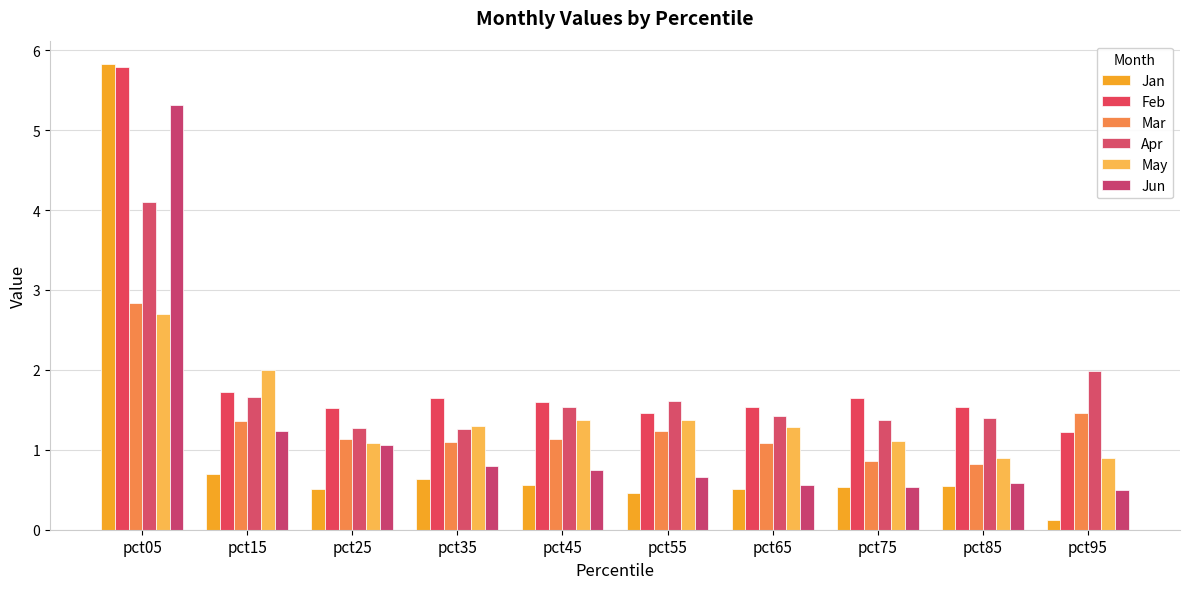

Reading left to right, extract all data points from this chart.

Jan: 5.8	0.7	0.5	0.6	0.6	0.5	0.5	0.5	0.6	0.1
Feb: 5.8	1.7	1.5	1.7	1.6	1.5	1.5	1.7	1.5	1.2
Mar: 2.8	1.4	1.1	1.1	1.1	1.2	1.1	0.9	0.8	1.5
Apr: 4.1	1.7	1.3	1.3	1.5	1.6	1.4	1.4	1.4	2.0
May: 2.7	2.0	1.1	1.3	1.4	1.4	1.3	1.1	0.9	0.9
Jun: 5.3	1.2	1.1	0.8	0.7	0.7	0.6	0.5	0.6	0.5